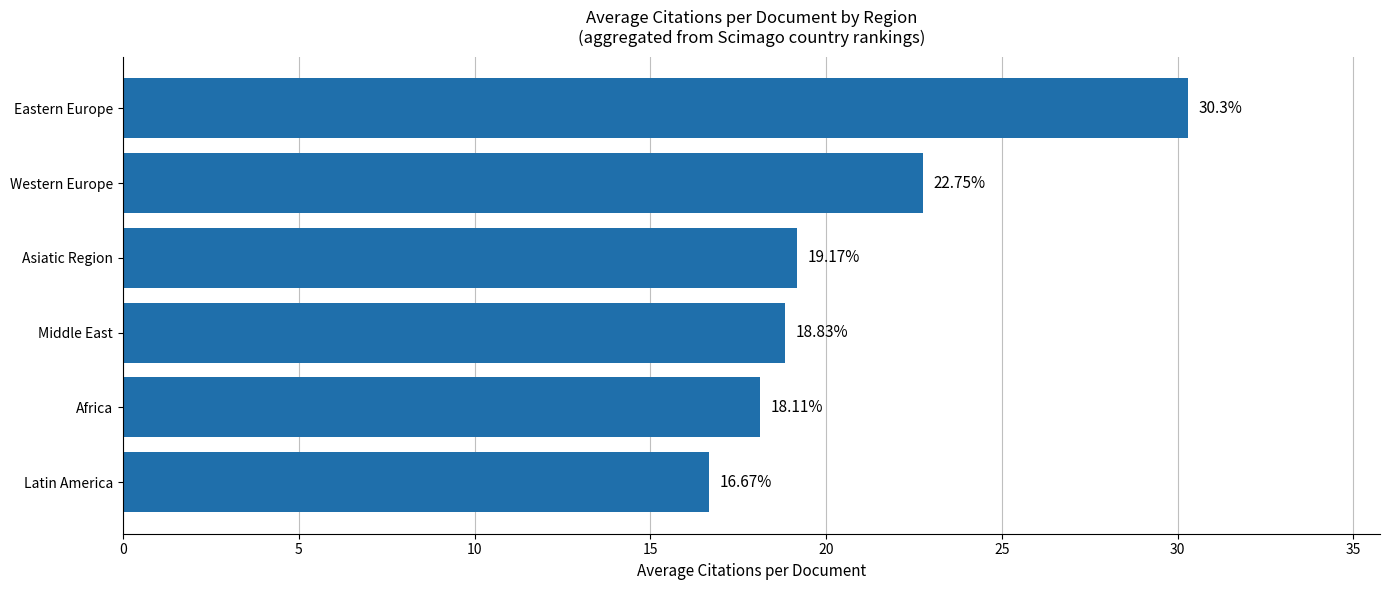

What is the minimum value shown in the chart?

16.7